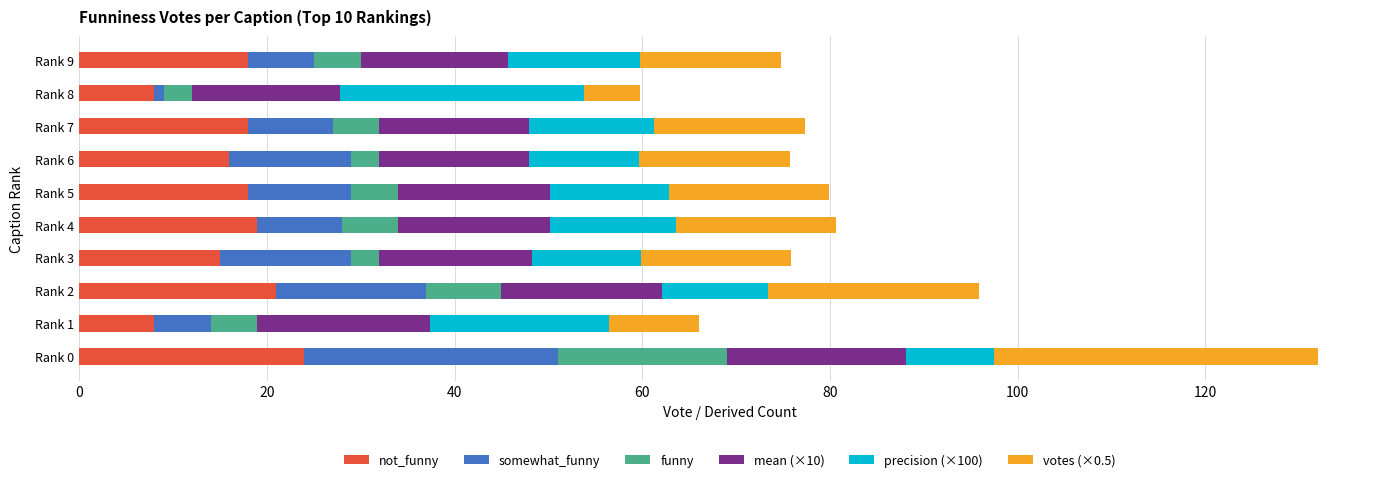

At which category is the sum across all series the highest?

Rank 0